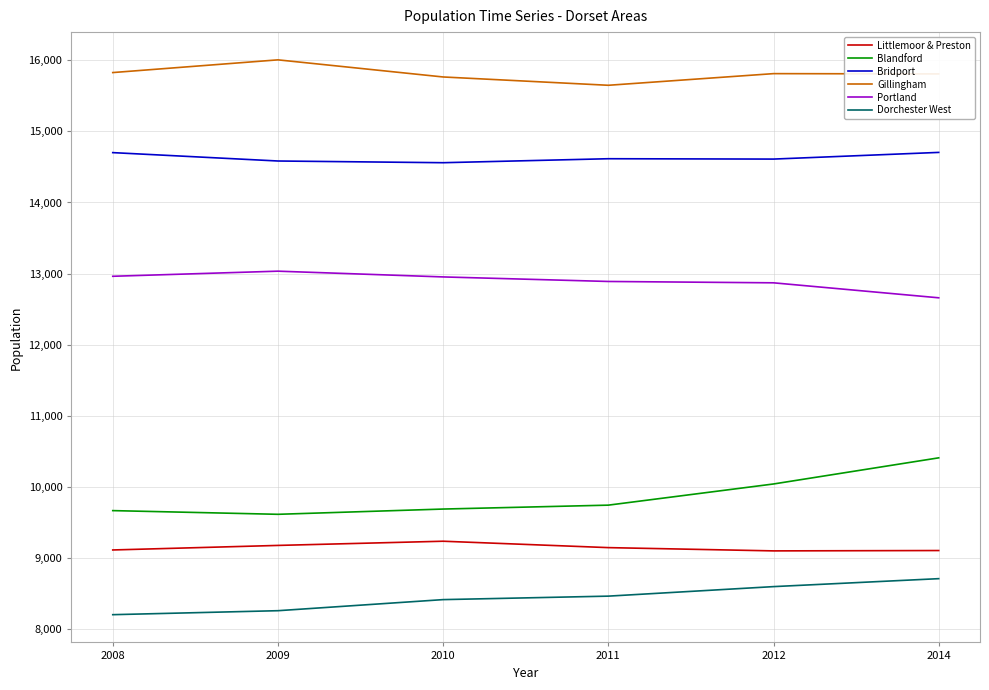

Which series has the widest spread of values?

Blandford